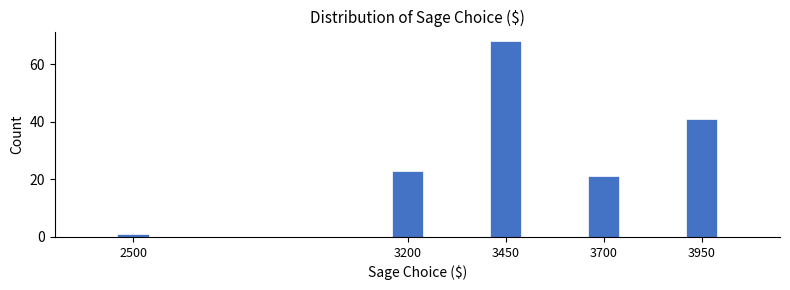

Reading left to right, extract all data points from this chart.

1	23	68	21	41